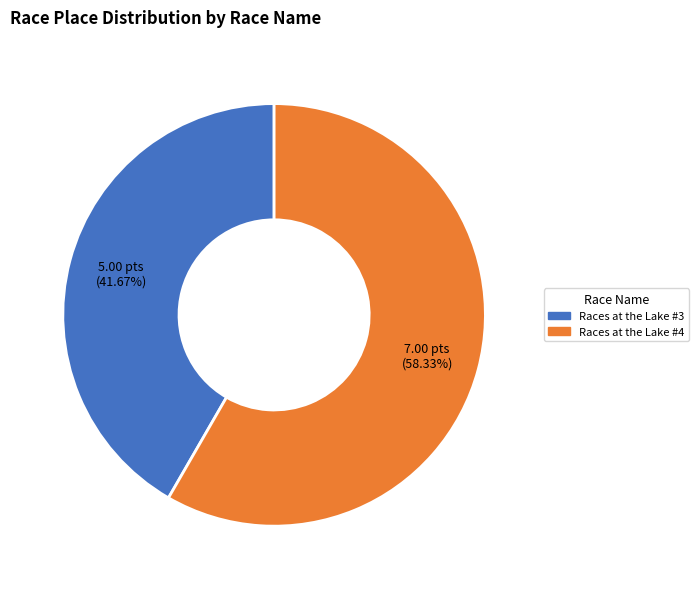

To the nearest percent, what percentage of the pie is Races at the Lake #3?

42%